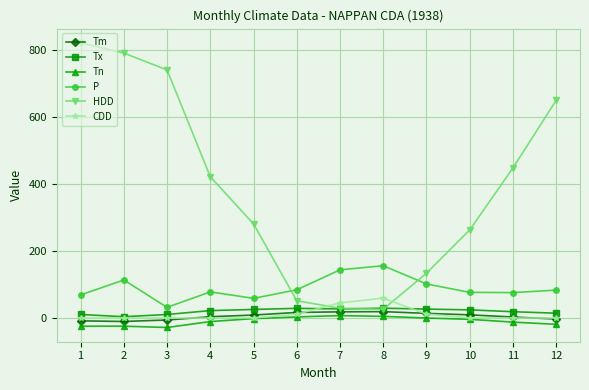

What is the difference between the highest and lowest values at 11?

460.9